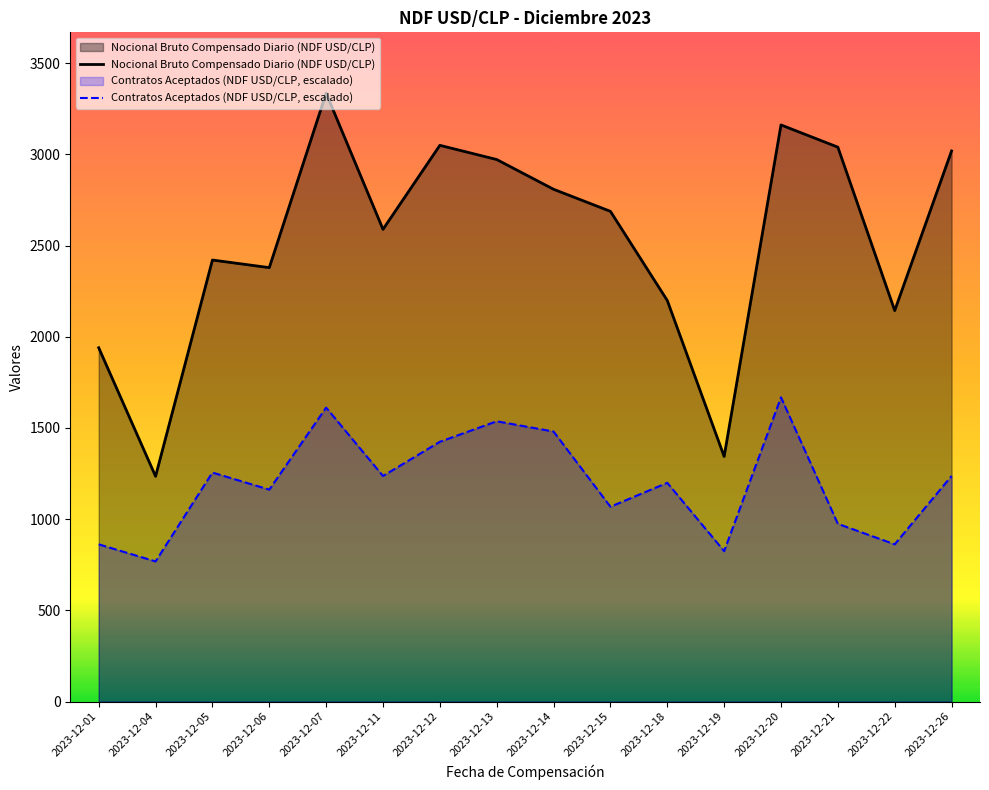

How many lines are shown in the chart?

2